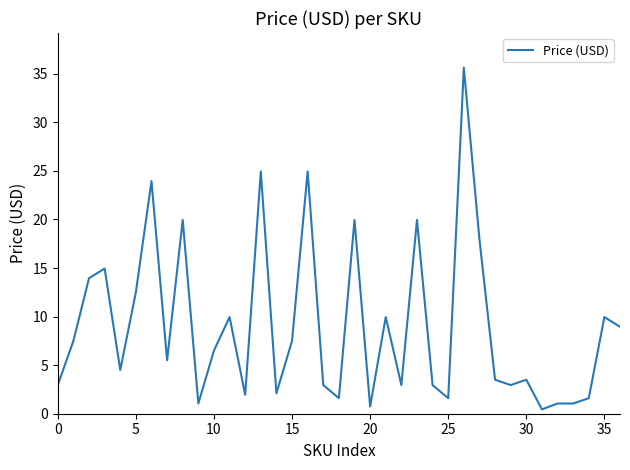

What is the greatest value displayed?

35.6